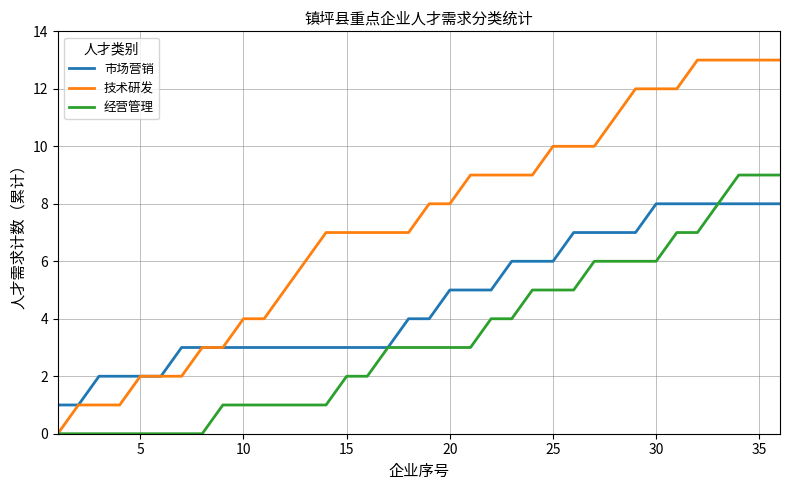

Rank the series by their average value, from lowest to highest.

经营管理, 市场营销, 技术研发